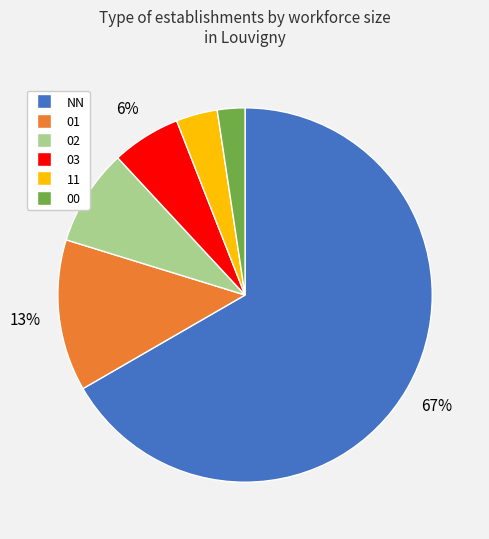

What is the ratio of the value at 03 to the value at 01?

0.5